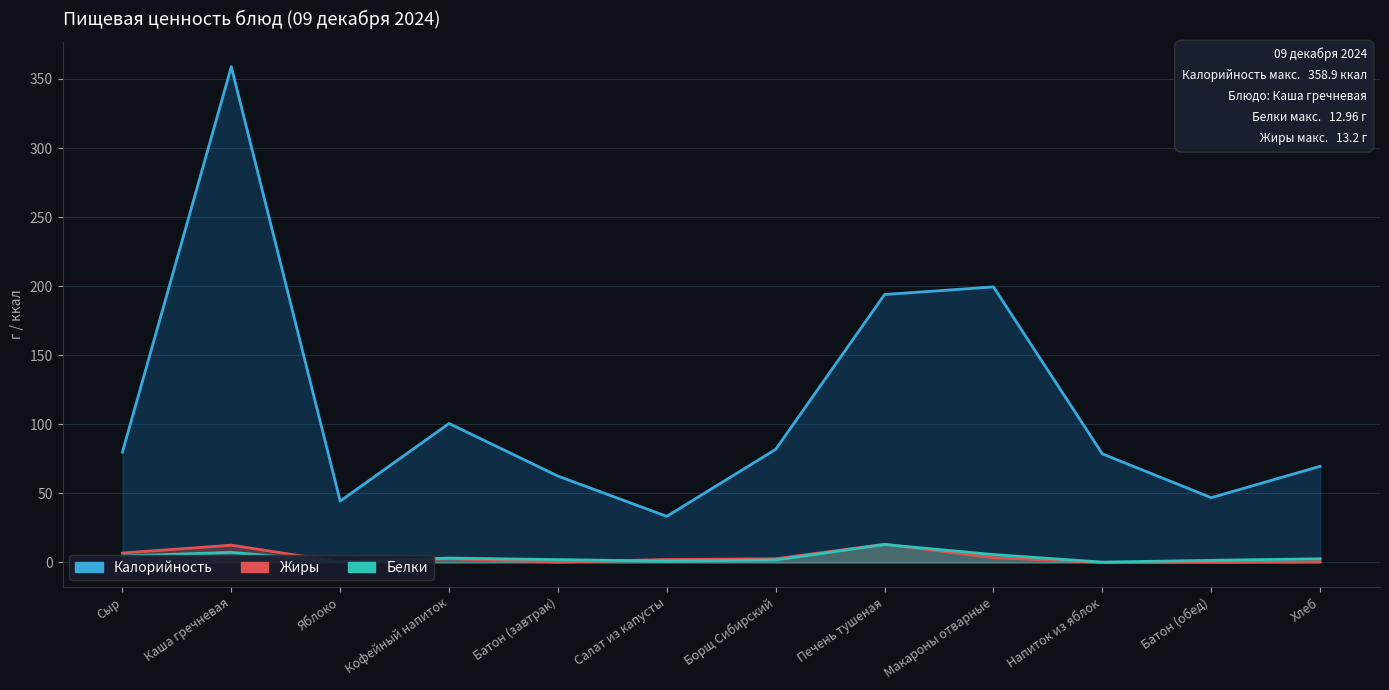

Rank the series by their maximum value, from lowest to highest.

Белки, Жиры, Калорийность